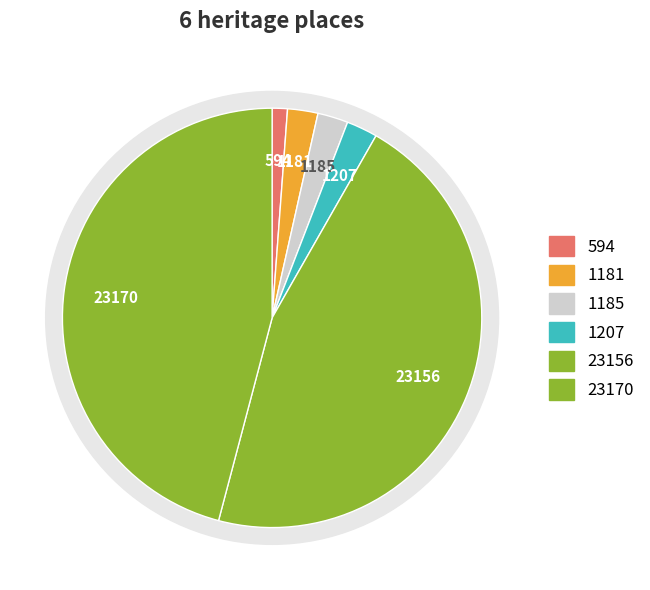

Does ST MICHAEL'S CATHOLIC CHURCH AND PRESBYTERY account for over 50% of the chart?

No